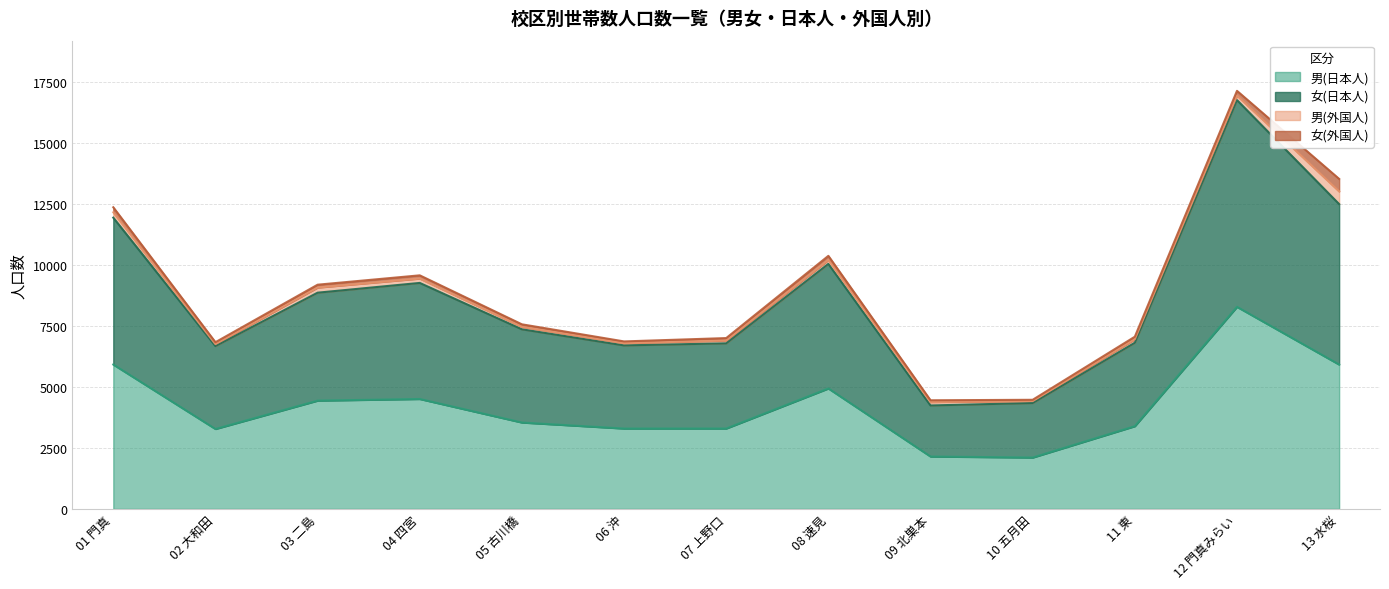

What is the label of the 8th point from the right?

06 沖